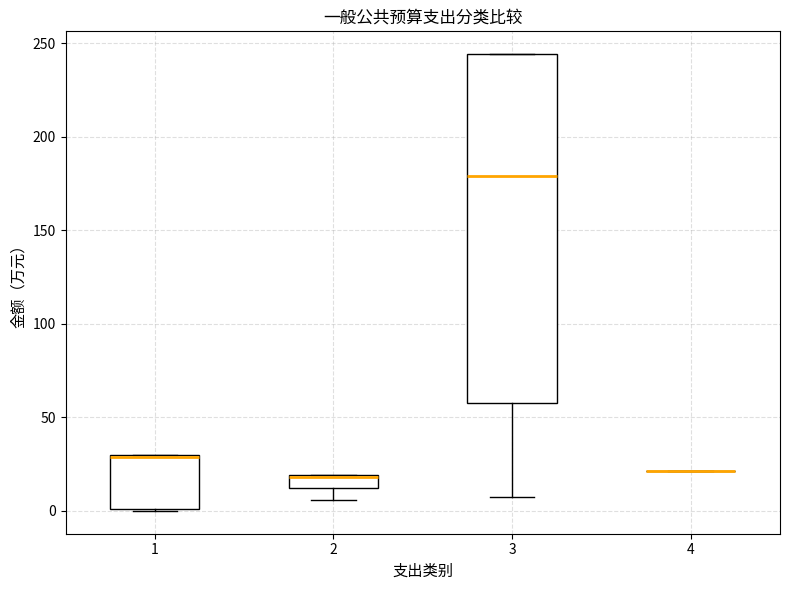

Which box is the tallest, from its lower edge to its upper edge?

3